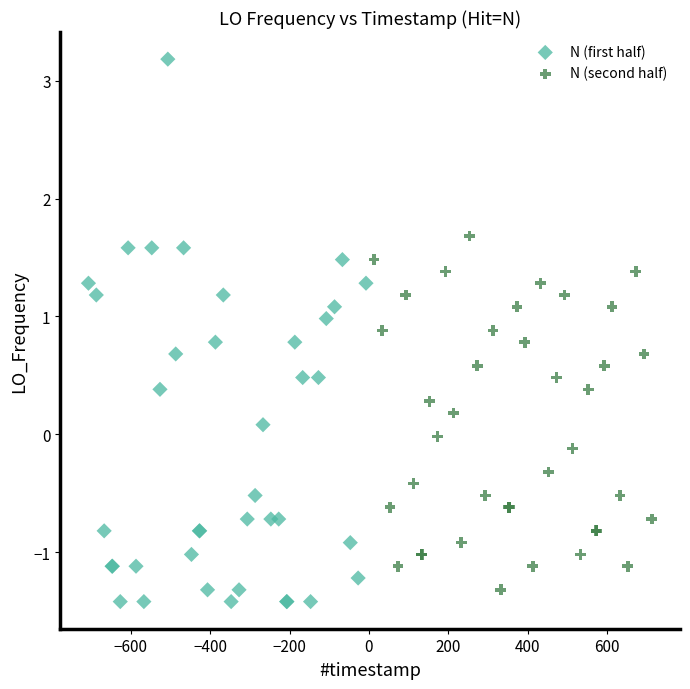

Which series reaches the maximum Y coordinate?

N (first half)